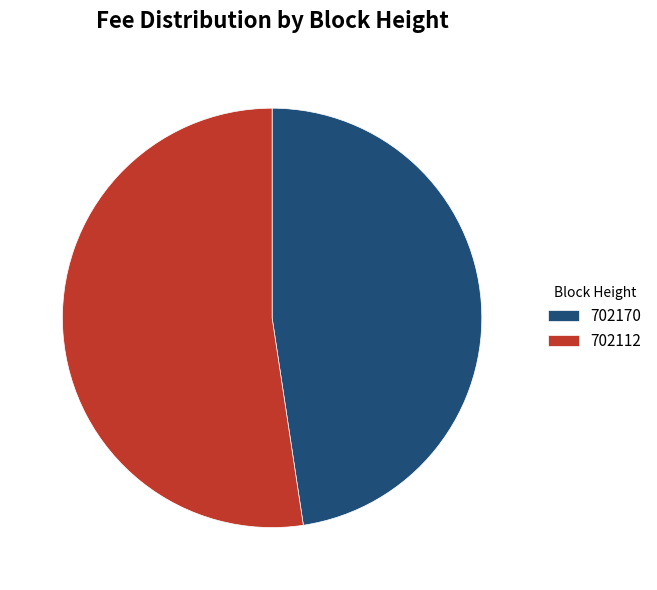

Combined, do 702170 and 702112 account for over 50%?

Yes